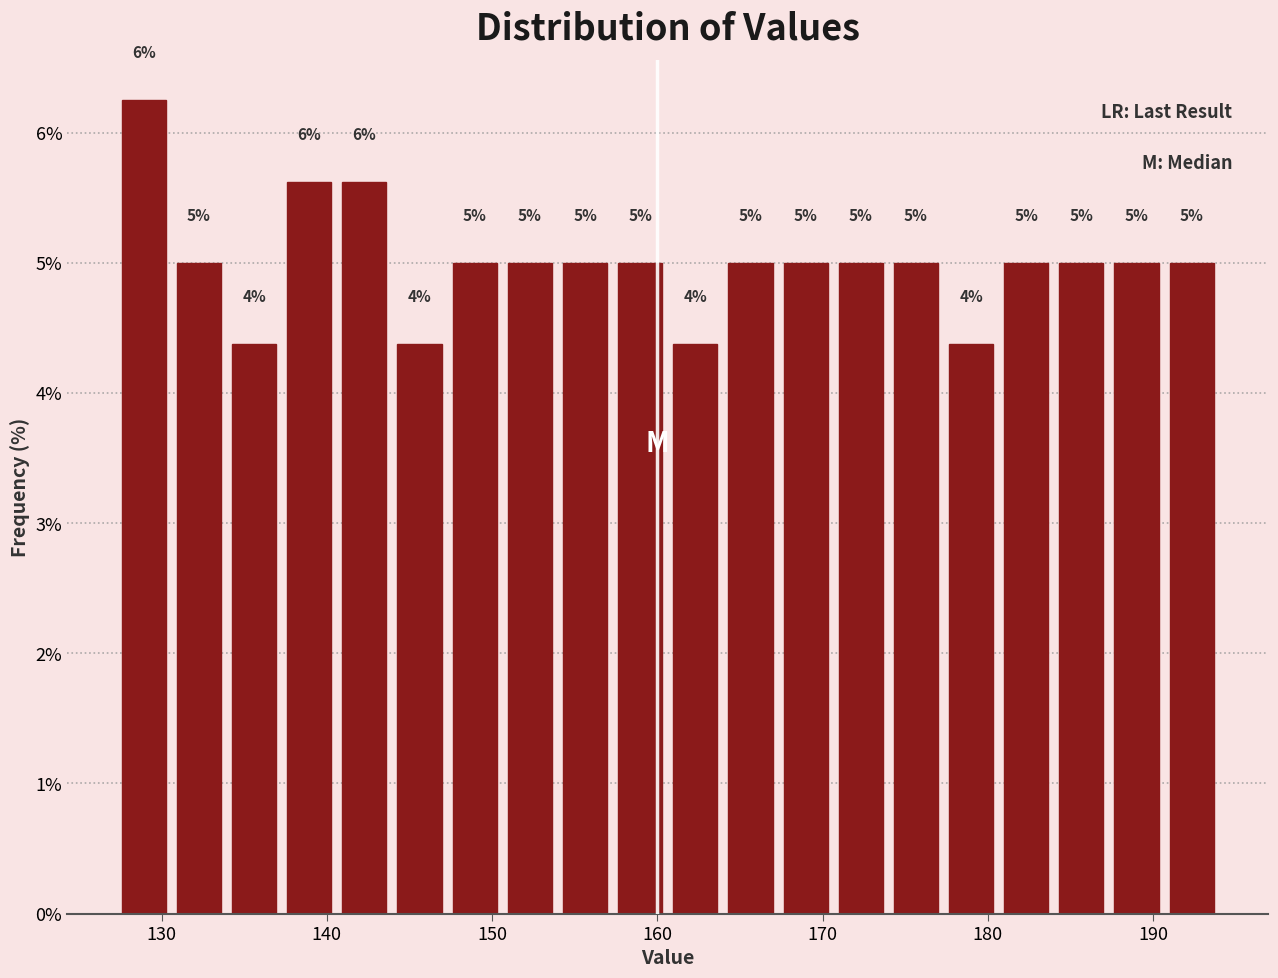

Read against the x-axis, roughly where is the centre of the tallest bar?

129